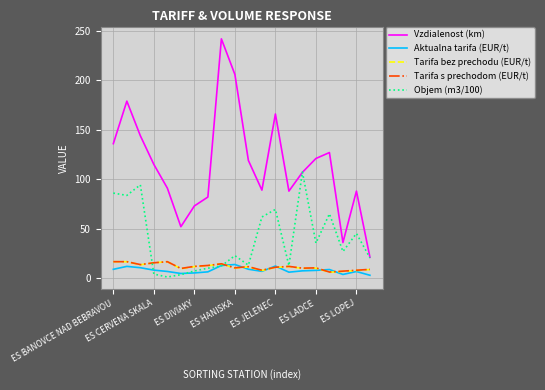

Which series has the largest range (max minus min)?

Vzdialenost (km)